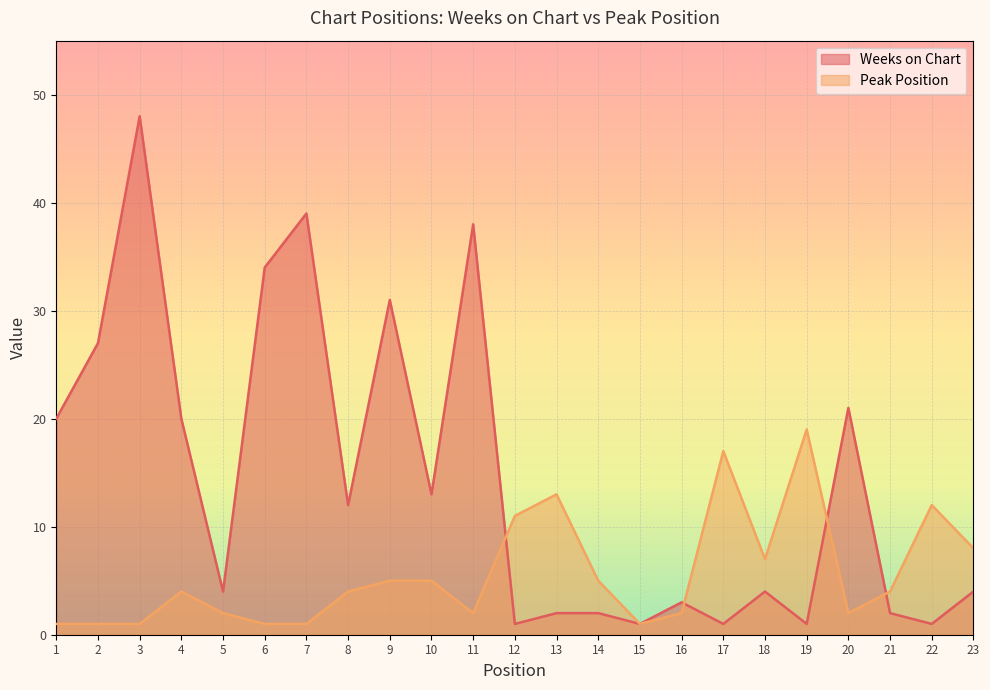

At which category does the chart reach its minimum across all series?

12